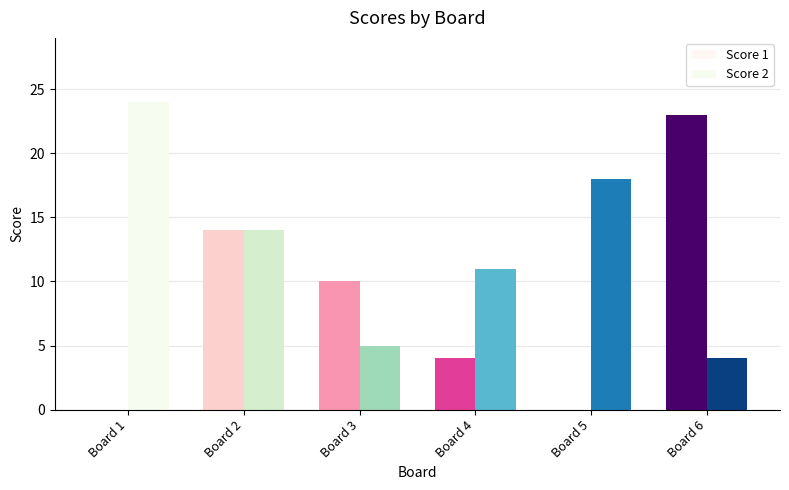

The value of Score 2 at Board 5 is 18. True or false?

True